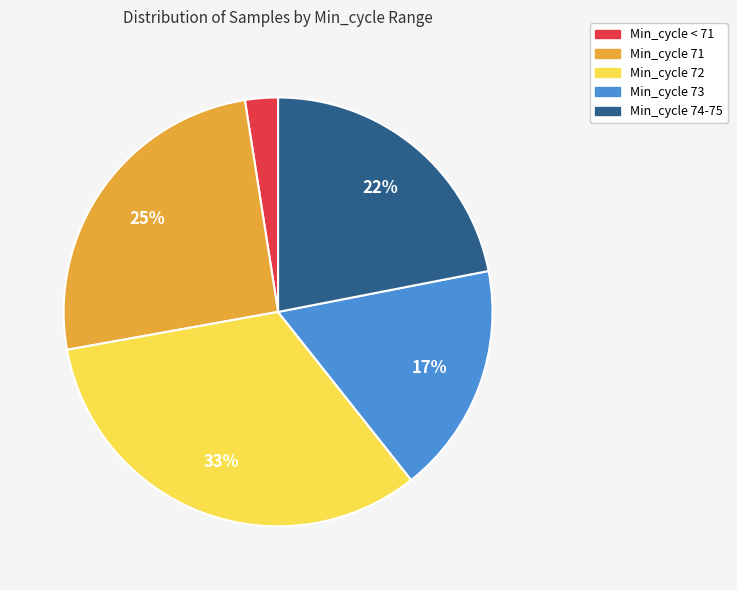

Which category has the smallest portion of the pie?

Min_cycle < 71